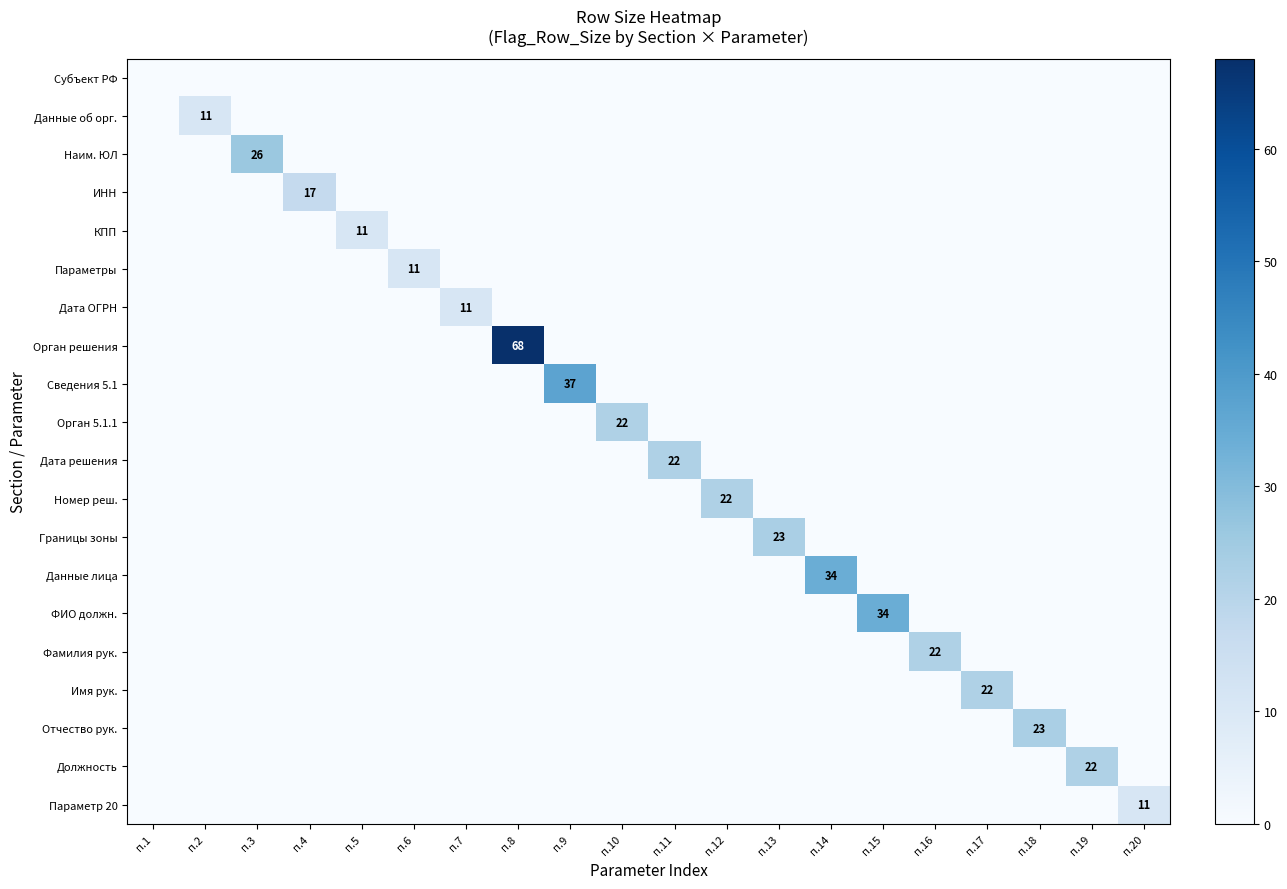

Which series has the widest spread of values?

Орган решения